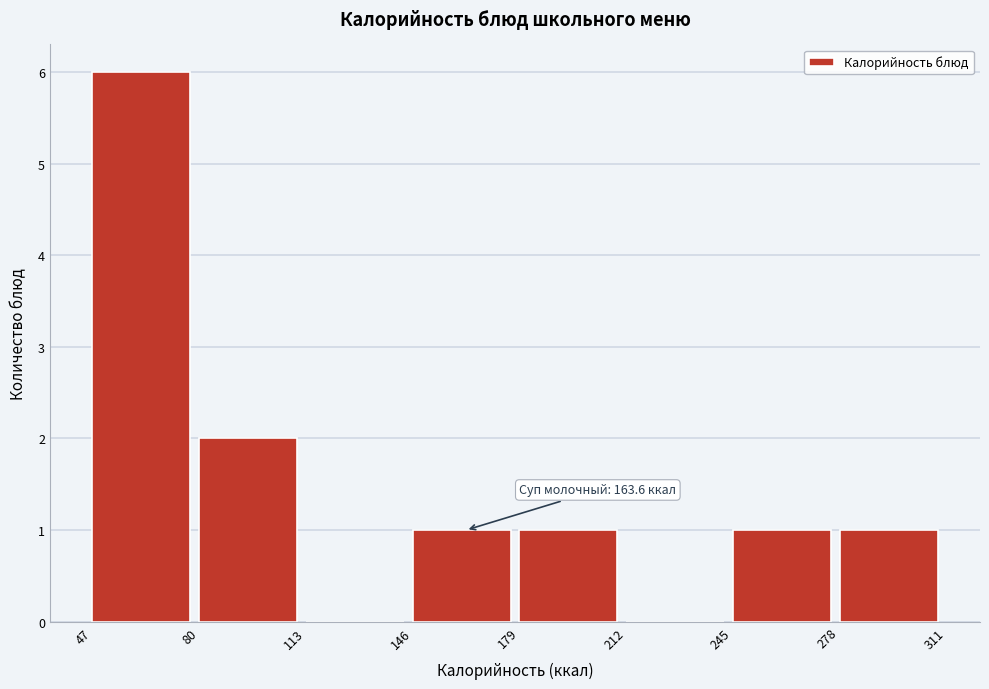

Which range on the x-axis has the tallest bar?

47 to 80